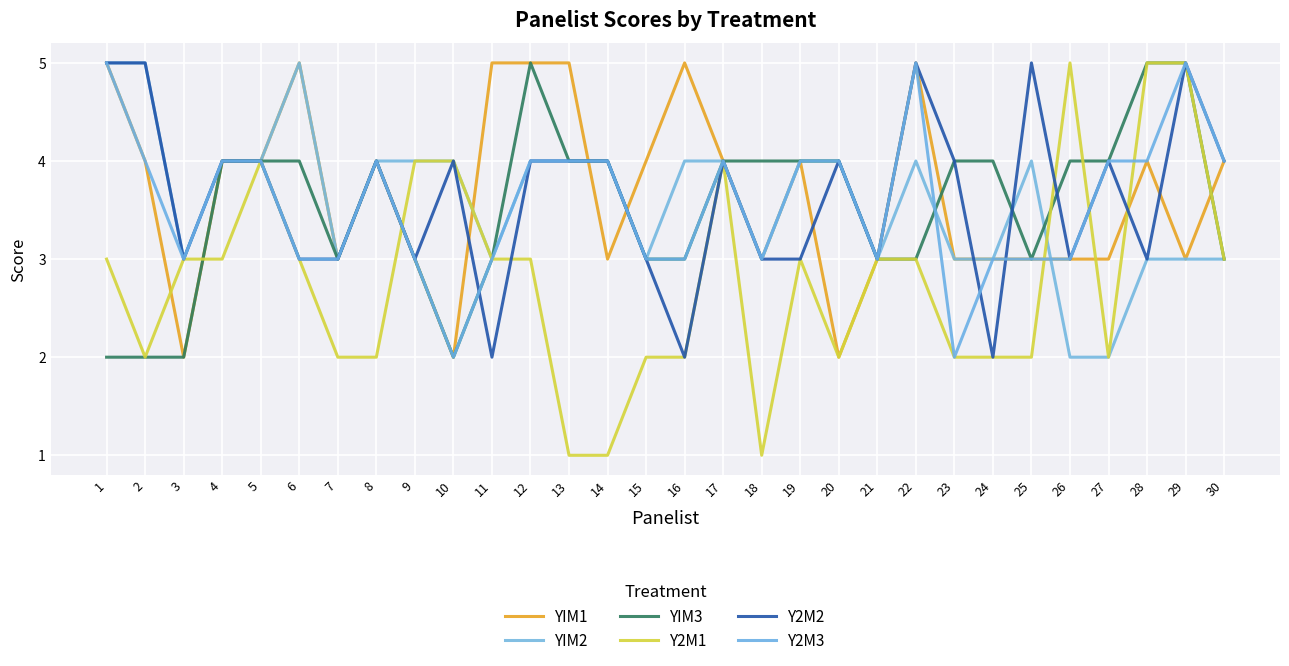

Is the value of Y2M1 at 2 greater than the value of YIM1 at 15?

No